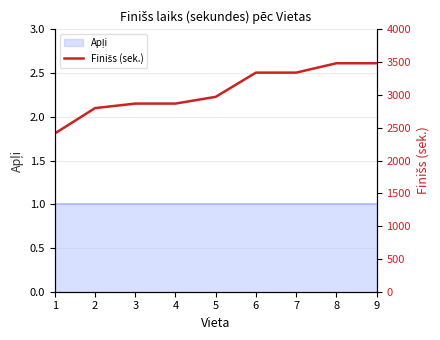

What is the value of the 1st point from the left?

2412